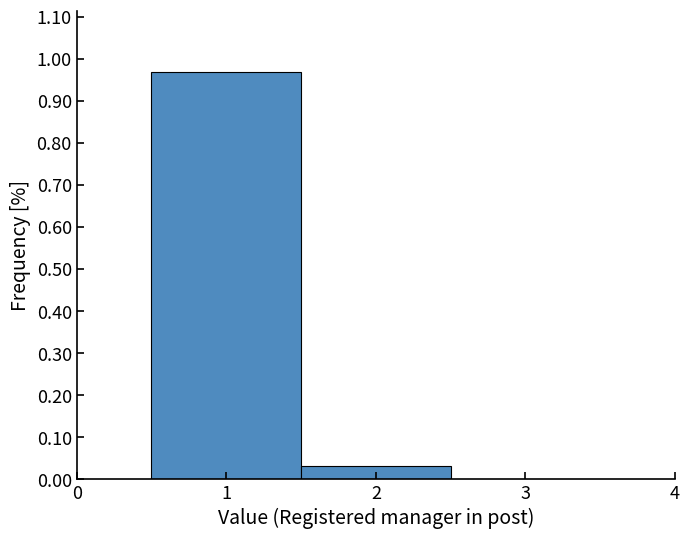

Reading left to right, transcribe this chart: for each bar, give the range it covers on the x-axis and its height. The values are not printed on the chart, so give them approximately, as read against the axis.

0.5 to 1.5: 0.97
1.5 to 2.5: 0.03